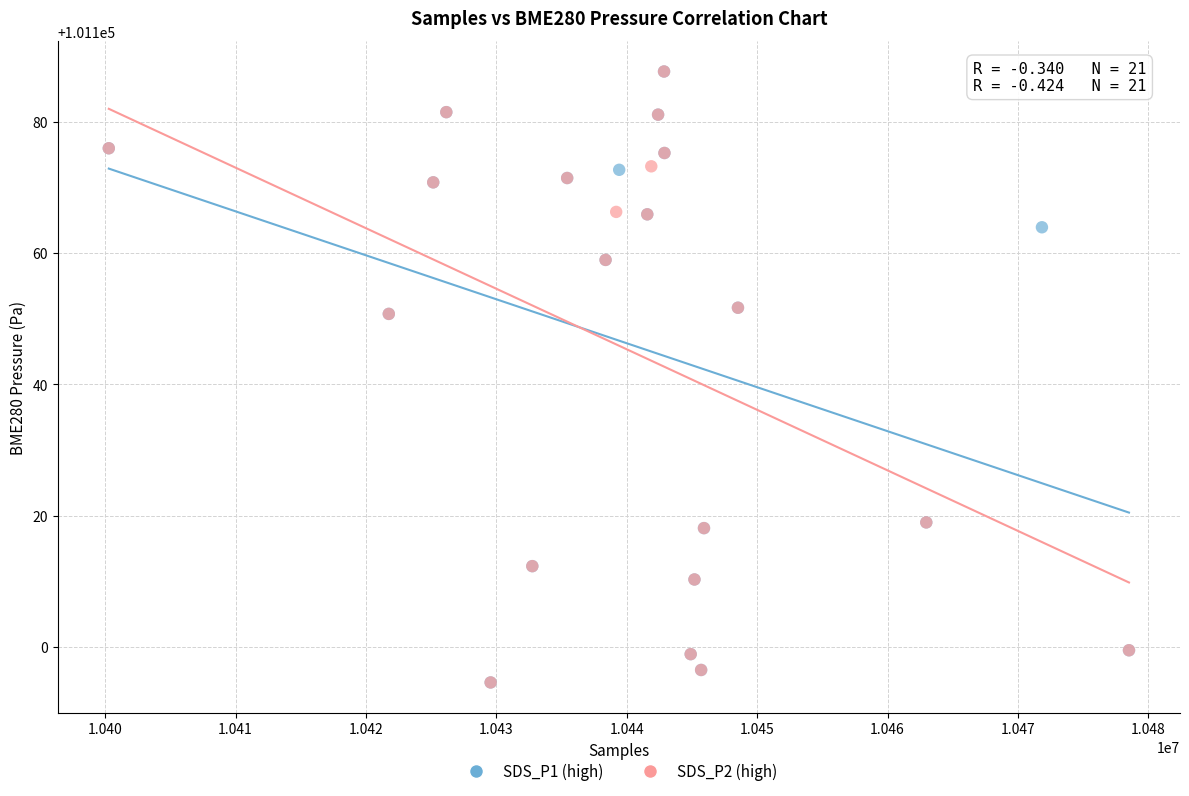

What are all the series names shown in the legend?

SDS_P1 (high), SDS_P2 (high)